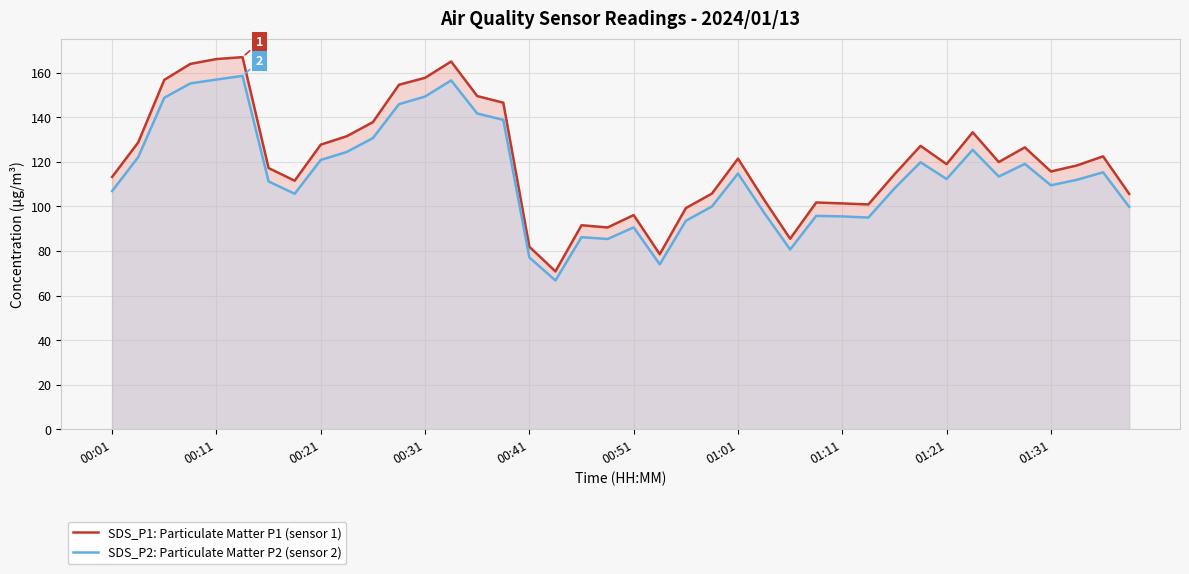

Reading left to right, transcribe all the data shown in this chart.

SDS_P1: Particulate Matter P1 (sensor 1): 113.2	128.7	156.8	163.9	166.1	166.9	117.2	111.5	127.7	131.5	137.8	154.6	157.7	165.0	149.5	146.5	81.9	70.9	91.6	90.6	96.1	78.6	99.2	105.8	121.4	103.0	85.5	101.8	101.3	100.9	114.4	127.2	119.0	133.2	119.9	126.5	115.7	118.4	122.5	105.7
SDS_P2: Particulate Matter P2 (sensor 2): 106.9	122.1	148.7	155.2	156.9	158.5	111.2	105.7	120.8	124.4	130.7	145.8	149.2	156.5	141.7	138.8	77.1	66.8	86.2	85.4	90.6	74.0	93.5	100.0	114.8	97.2	80.7	95.8	95.5	95.0	108.1	119.8	112.3	125.4	113.4	119.1	109.5	112.0	115.3	99.8